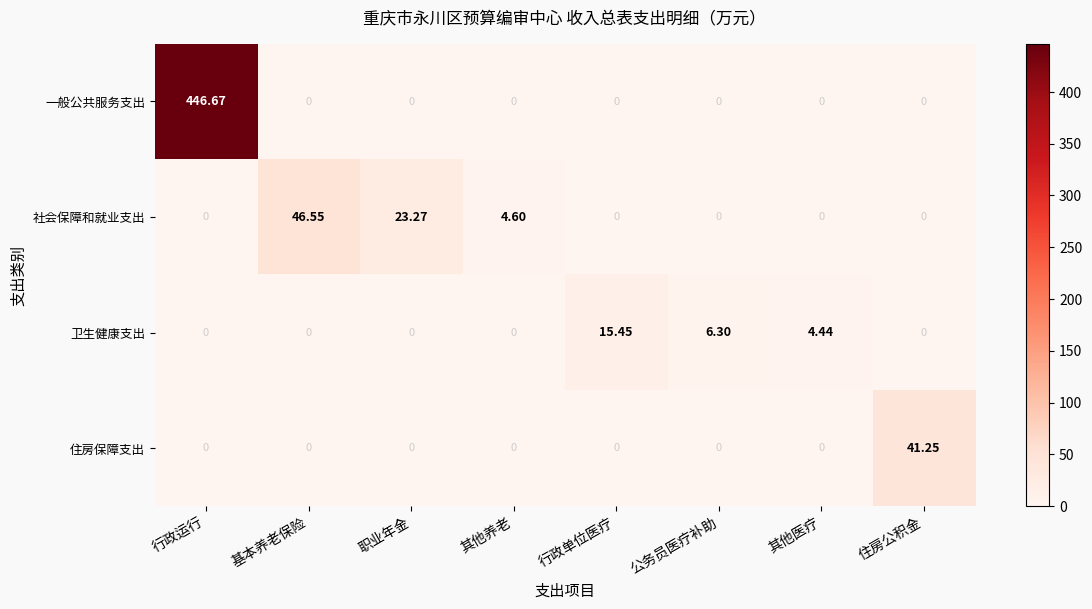

Which series changed the most between 基本养老保险 and 住房公积金?

社会保障和就业支出